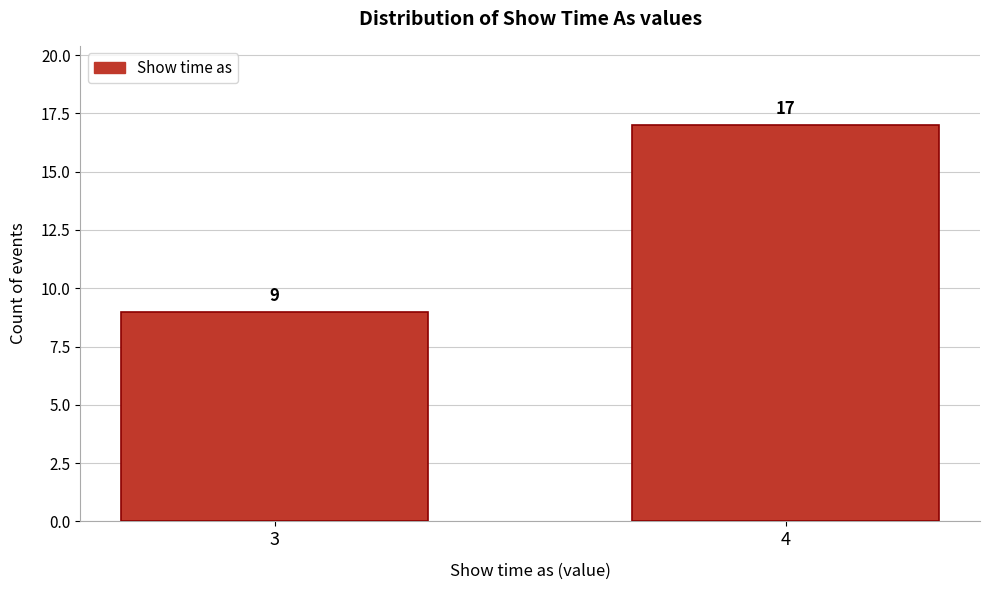

Reading right to left, what are all the values shown in this chart?

4=17	3=9